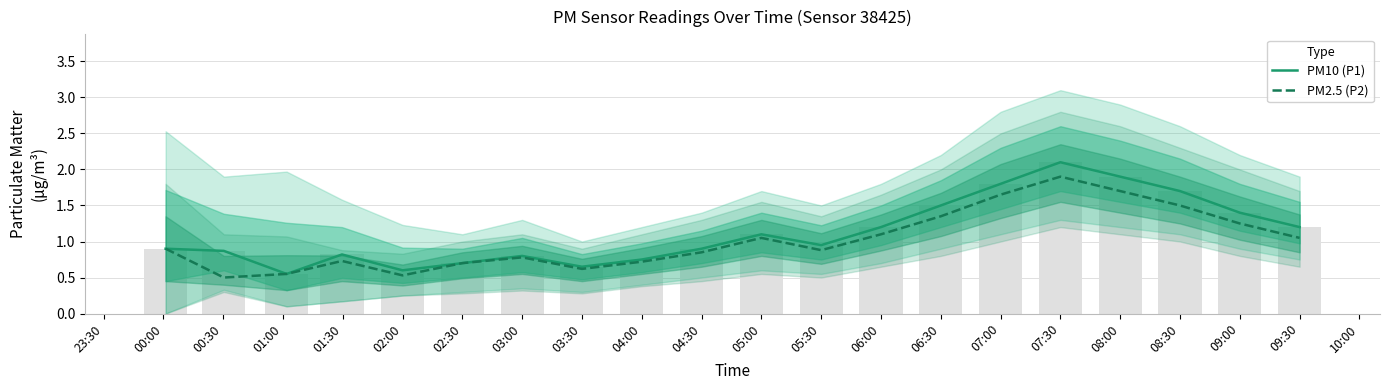

What value does the PM10 (P1) series have at 04:30?

0.9